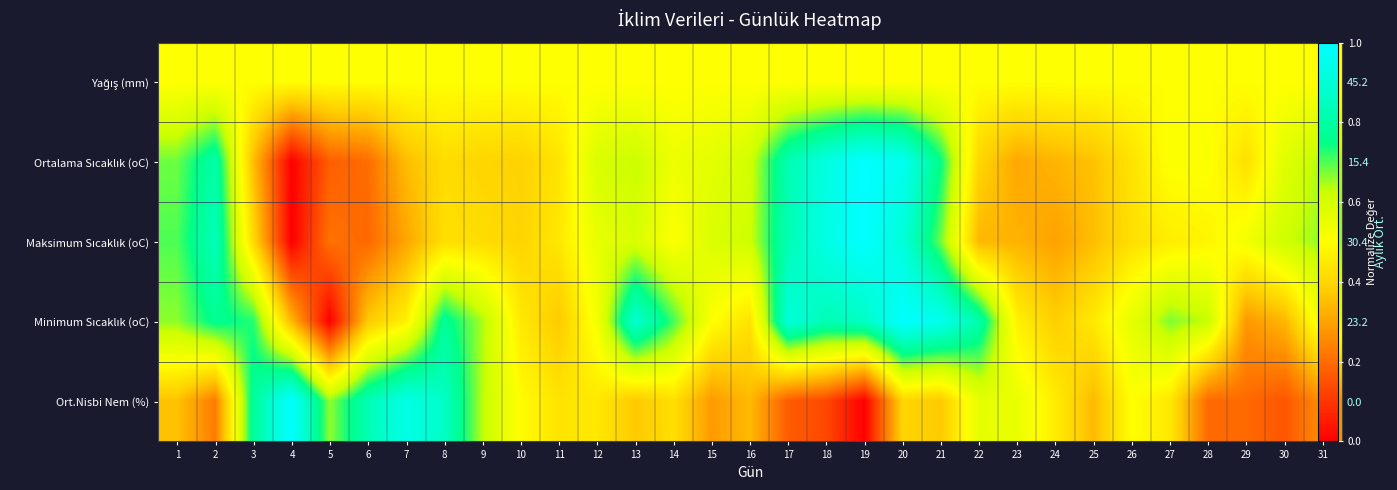

At which category does the chart reach its peak across all series?

19